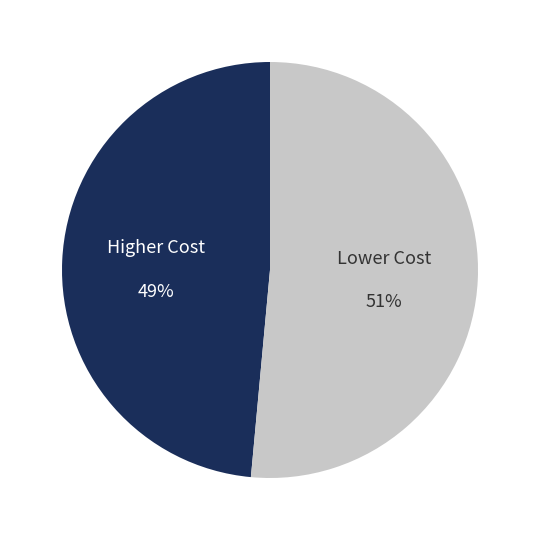

Rank the categories by value from lowest to highest.

Higher Cost, Lower Cost